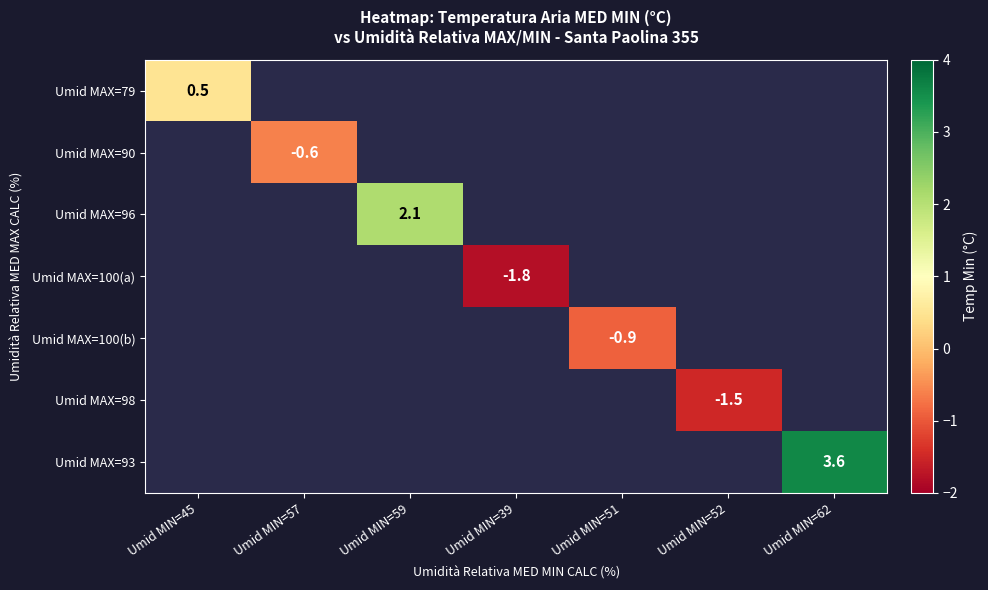

The Umid MAX=100(a) series shows -0.8 at Umid MIN=39. True or false?

False